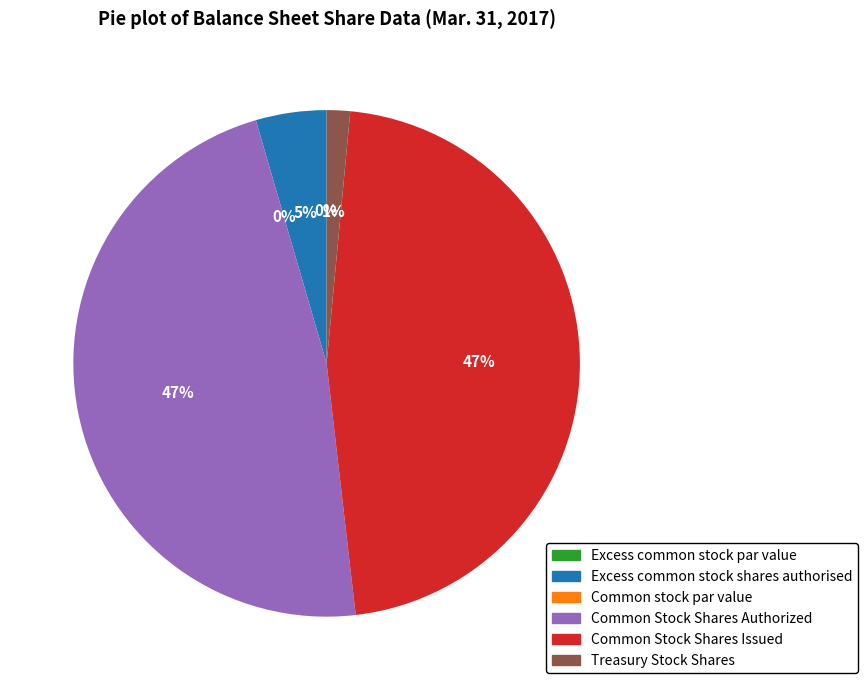

Which has a higher value, Common Stock Shares Issued or Excess common stock shares authorised?

Common Stock Shares Issued